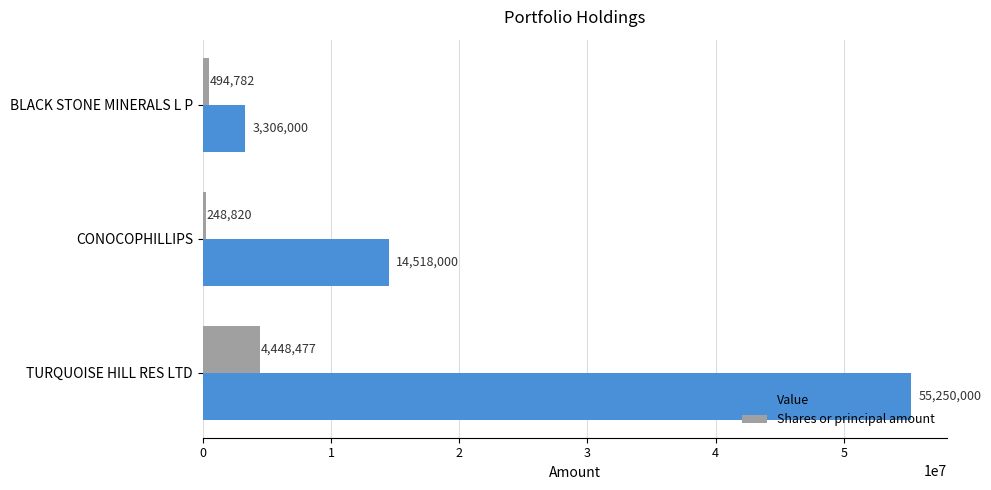

What is the average value of the Shares or principal amount series?

1730693